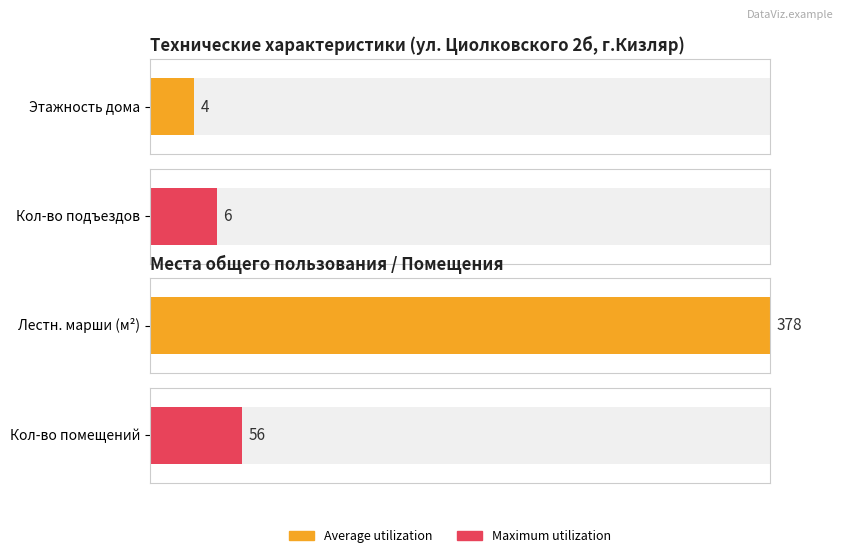

The value of Maximum utilization at Кол-во подъездов is 1. True or false?

False